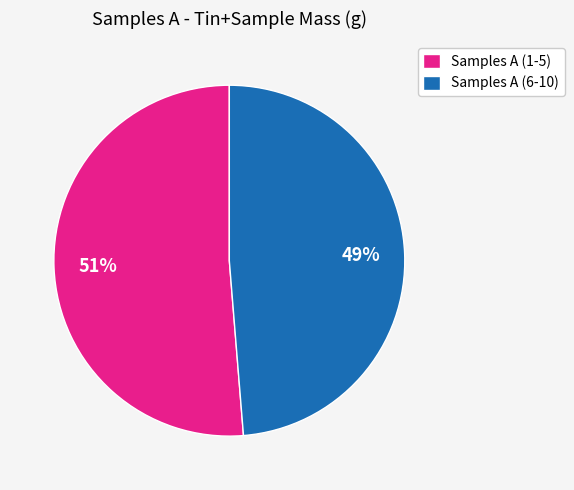

What is the smallest slice in the pie chart?

Samples A (6-10)